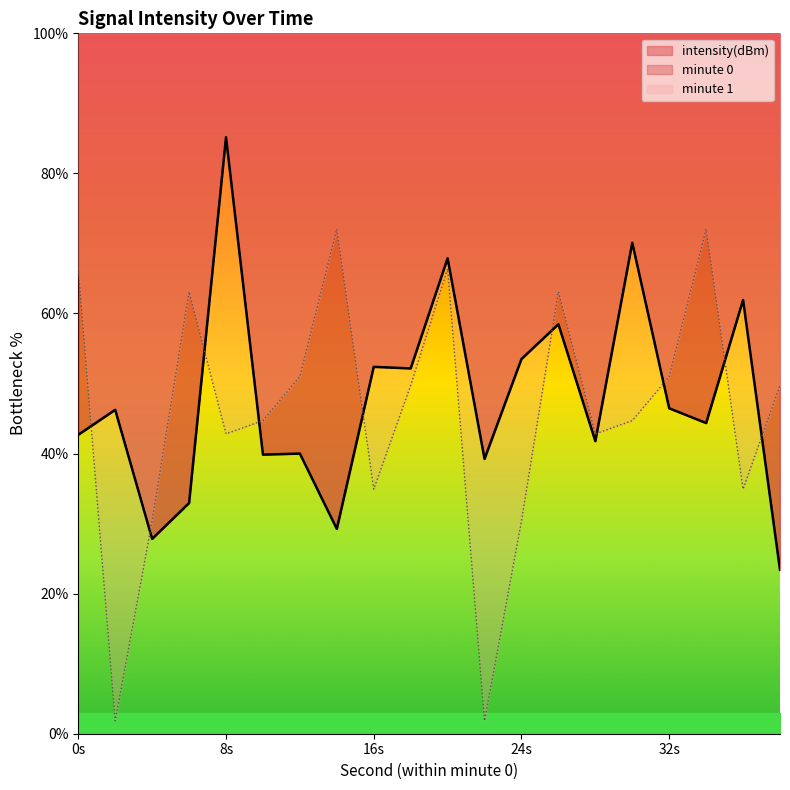

Which series has the largest range (max minus min)?

mean_per_minute_1